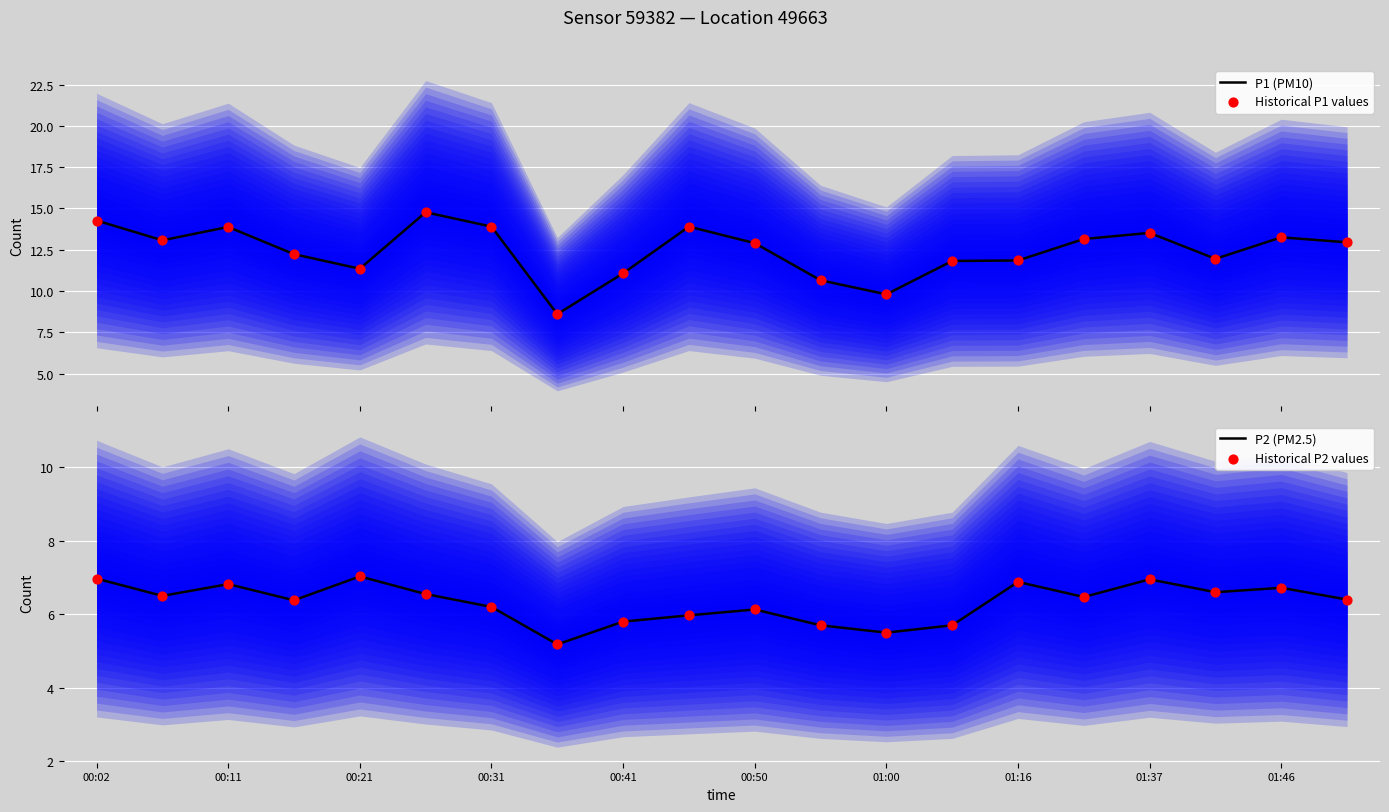

At how many categories does at least one series exceed 9?

19